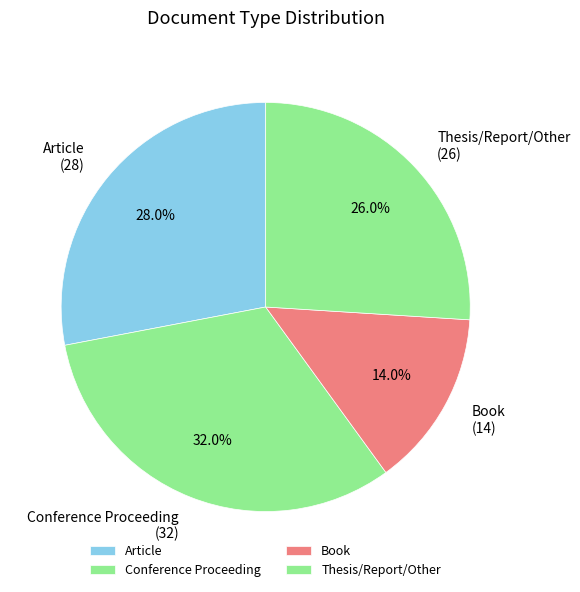

Is it true that Article is 21% of the pie?

False